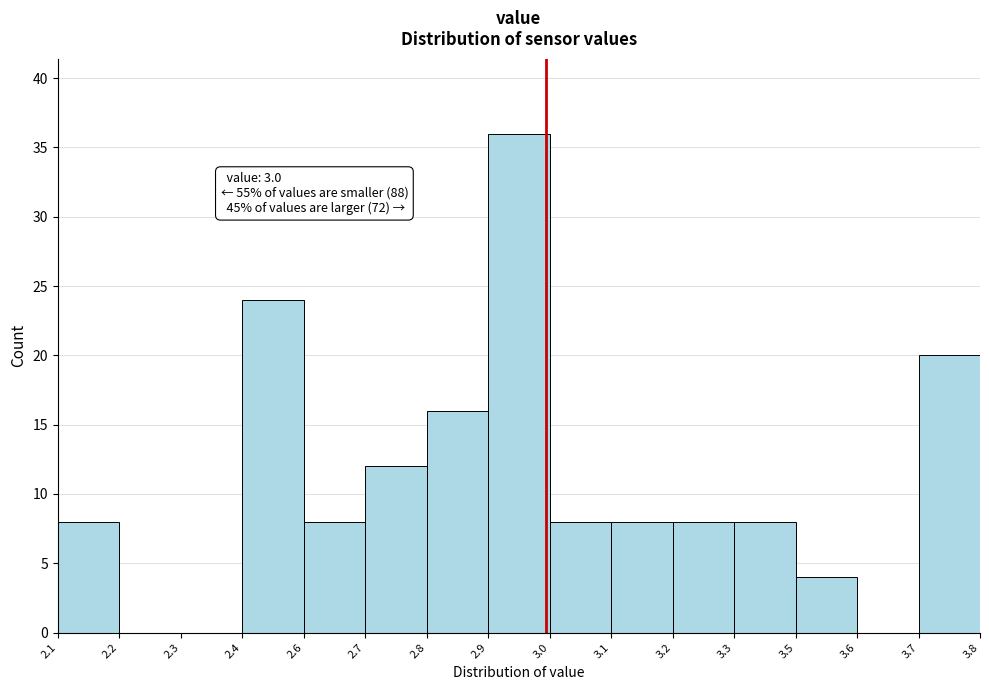

Reading right to left, extract all data points from this chart.

3.7=20	3.6=0	3.5=4	3.3=8	3.2=8	3.1=8	3.0=8	2.9=36	2.8=16	2.7=12	2.6=8	2.4=24	2.3=0	2.2=0	2.1=8